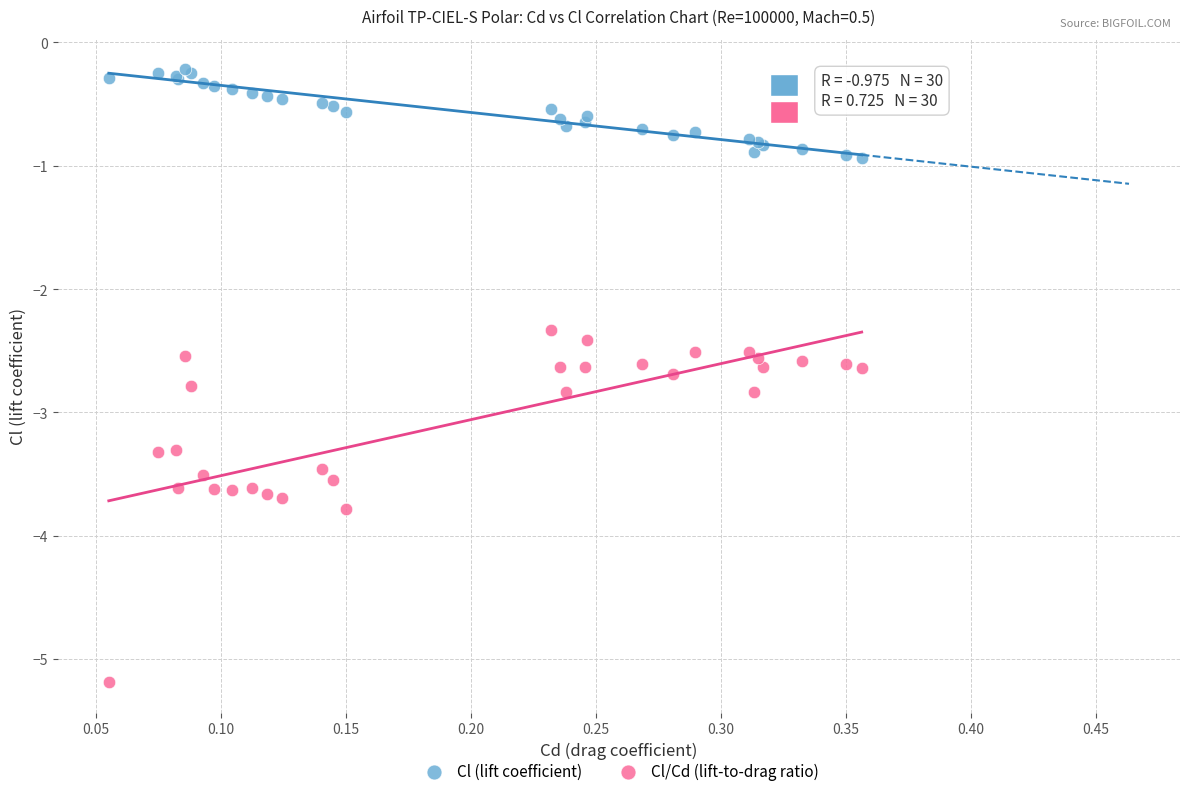

Across all series, what Y value is closest to -2?

-2.3